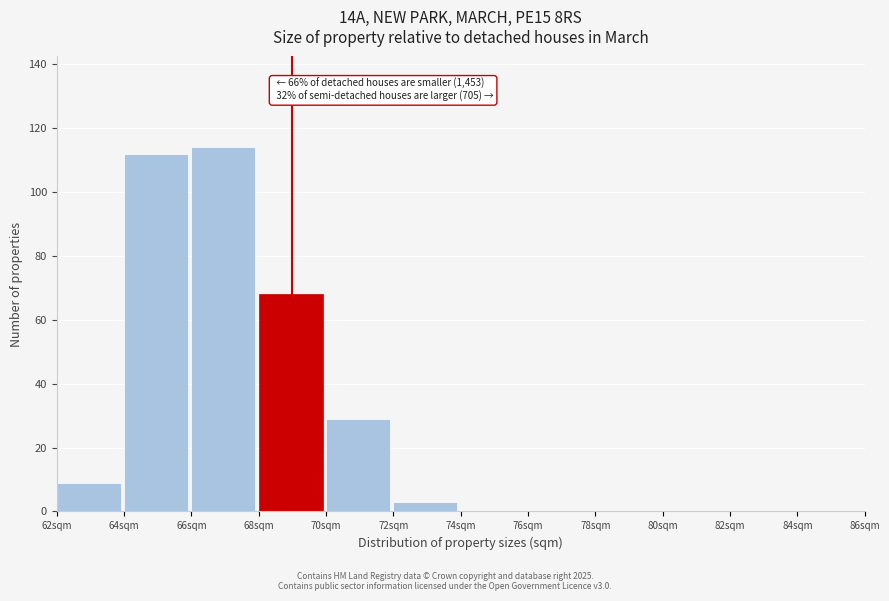

Which range on the x-axis has the tallest bar?

66 to 68